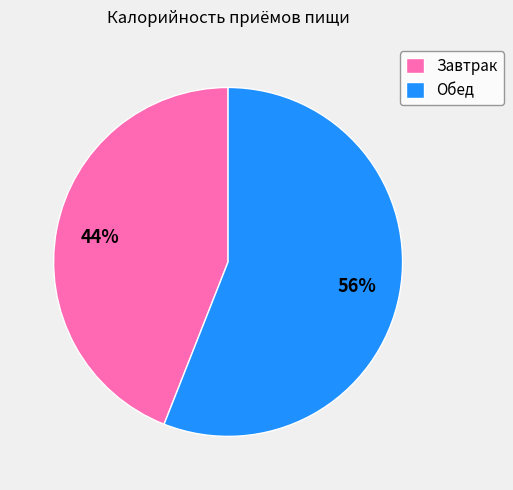

Count the number of slices in the pie.

2